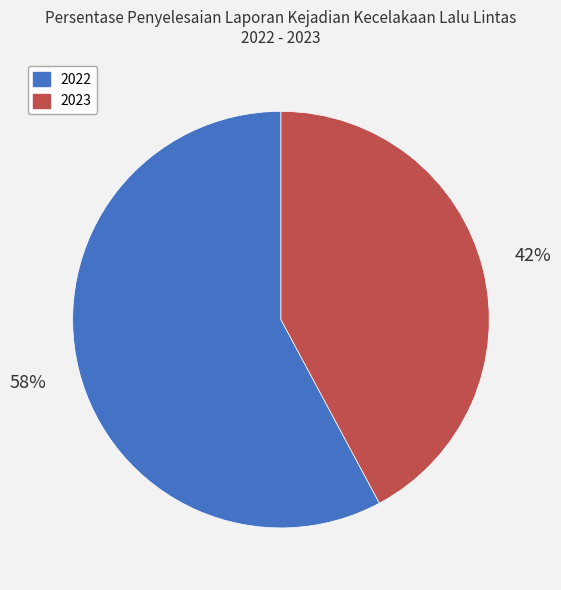

How many segments does this pie chart have?

2